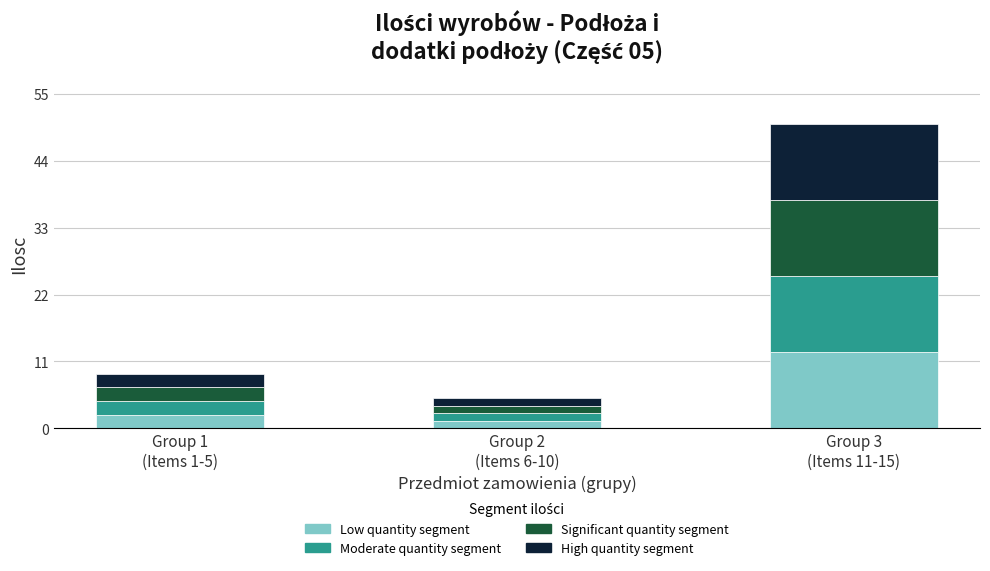

What is the maximum value for Low quantity segment?

12.5